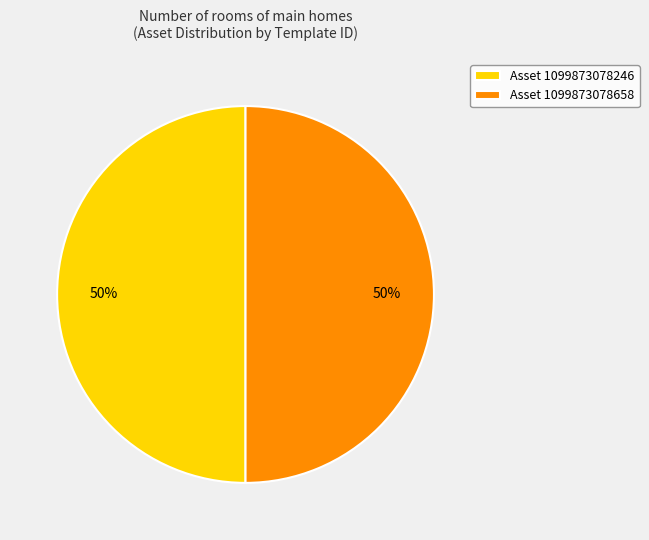

To the nearest percent, what portion does Asset 1099873078658 represent?

50%